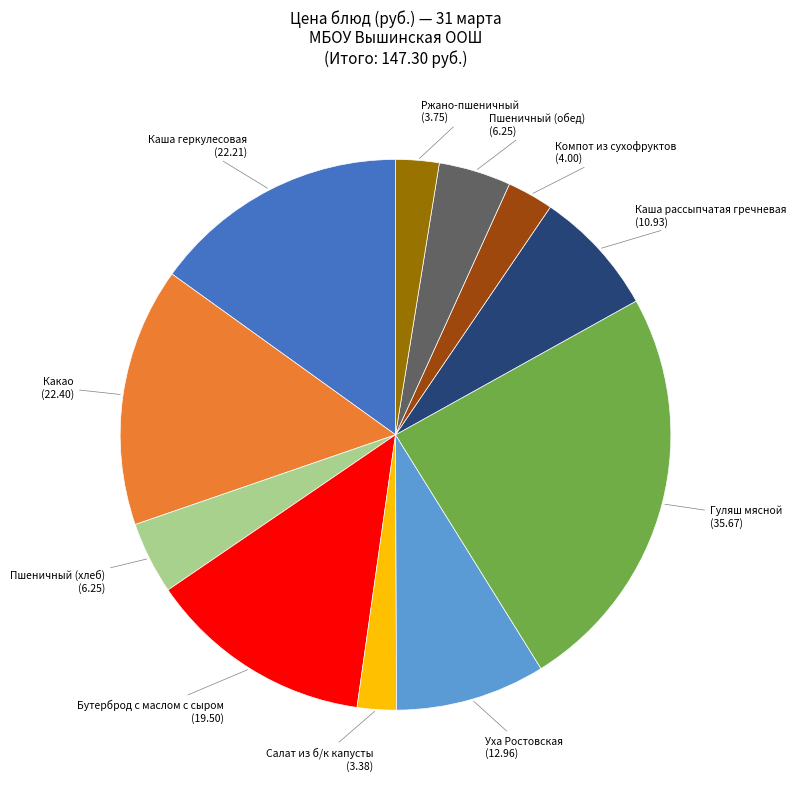

Approximately how many times larger is the value at Гуляш мясной (35.67) compared to Какао (22.40)?

1.6